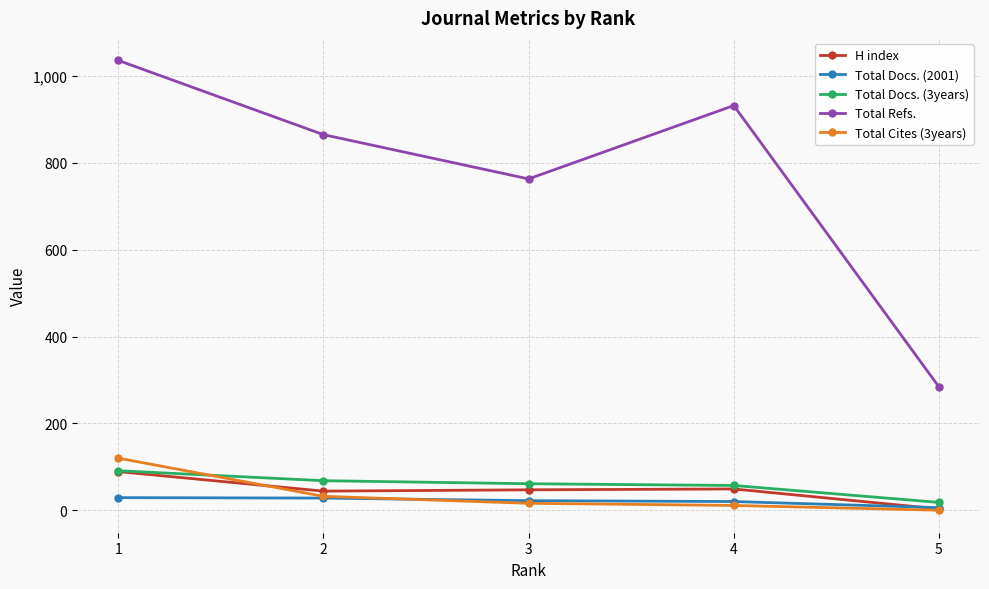

At which category is the sum across all series the highest?

1